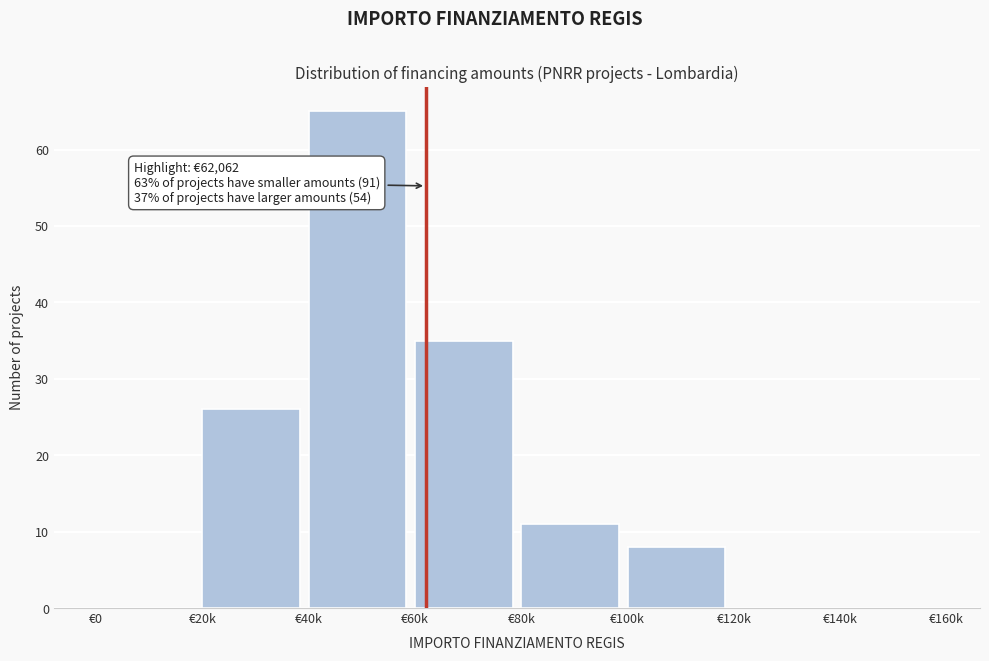

Reading left to right, transcribe all the data shown in this chart.

€0=0	€20k=26	€40k=65	€60k=35	€80k=11	€100k=8	€120k=0	€140k=0